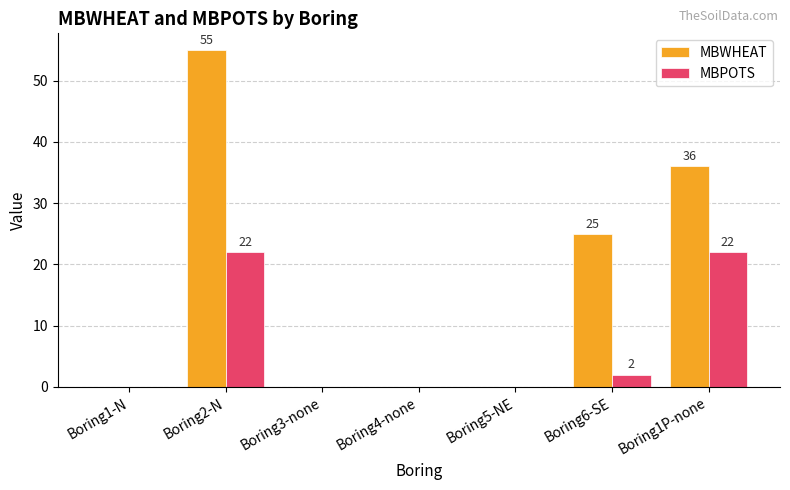

Are the bars grouped side by side (vs. stacked)?

Yes